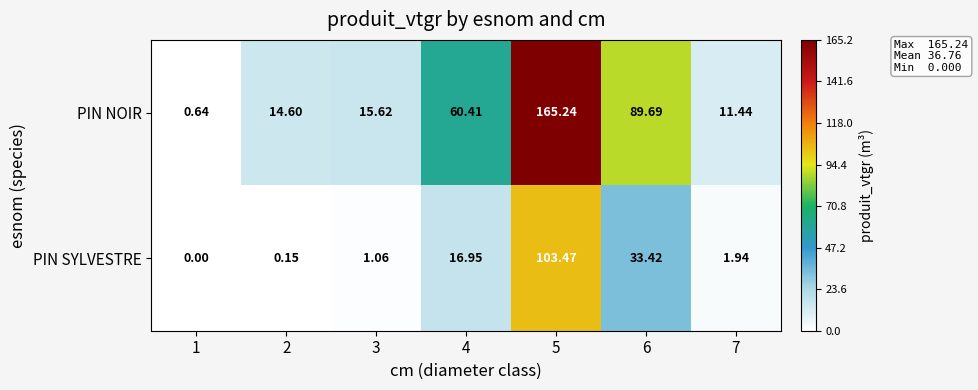

Count the number of categories in the chart.

7